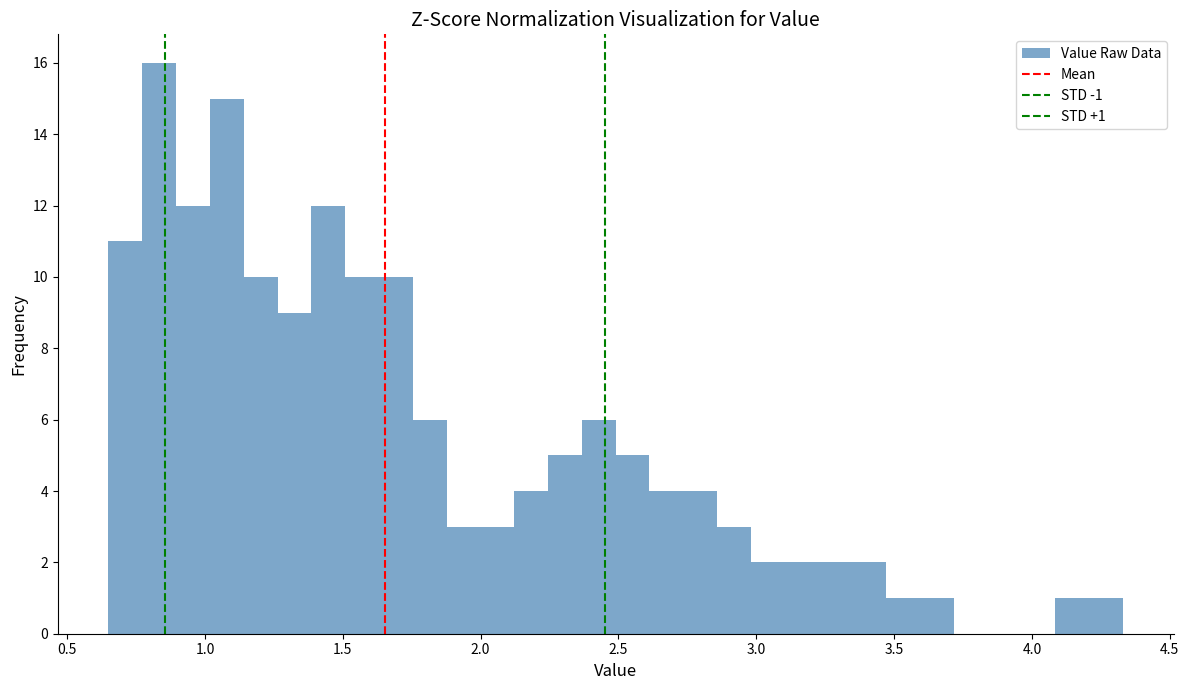

Read against the x-axis, roughly where is the centre of the tallest bar?

0.85